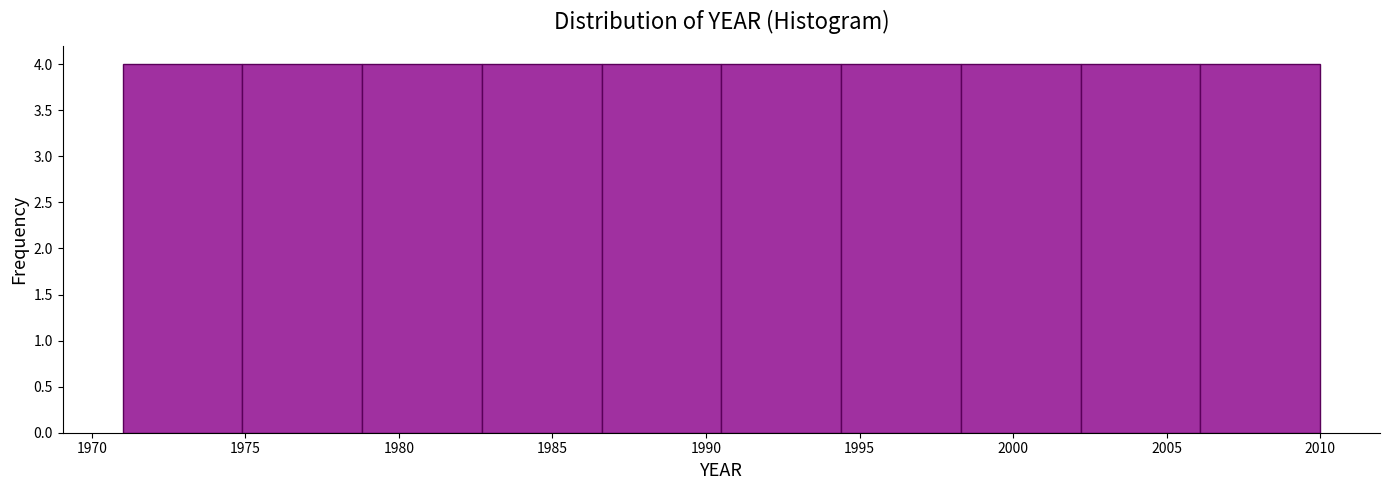

Reading left to right, transcribe this chart: for each bar, give the range it covers on the x-axis and its height. Neither the bar edges nor the heights are printed on the chart, so give them approximately, as read against the axes.

1971.0 to 1974.9: 4
1974.9 to 1978.8: 4
1978.8 to 1982.7: 4
1982.7 to 1986.6: 4
1986.6 to 1990.5: 4
1990.5 to 1994.4: 4
1994.4 to 1998.3: 4
1998.3 to 2002.2: 4
2002.2 to 2006.1: 4
2006.1 to 2010.0: 4